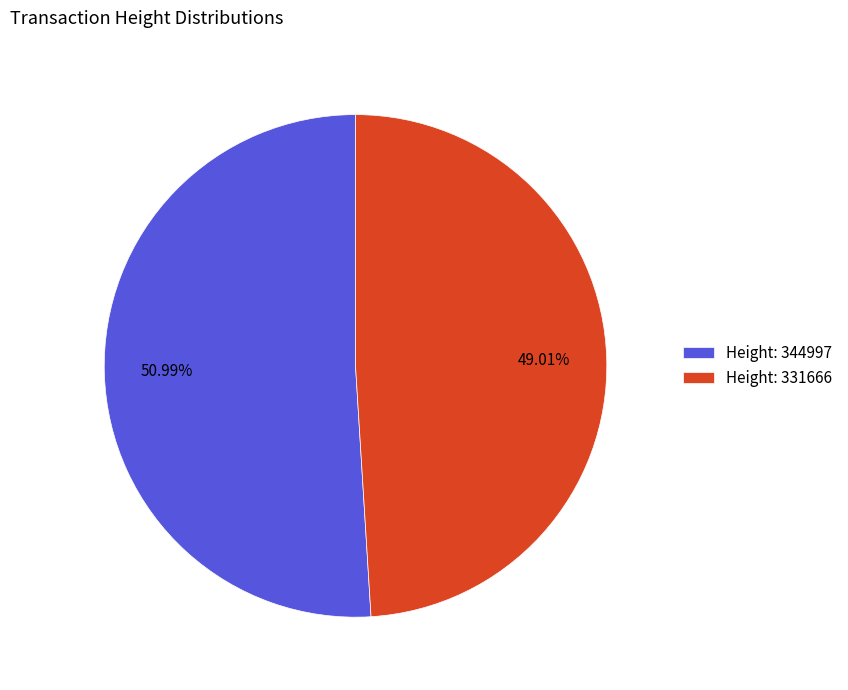

Between Height: 331666 and Height: 344997, which is larger?

Height: 344997